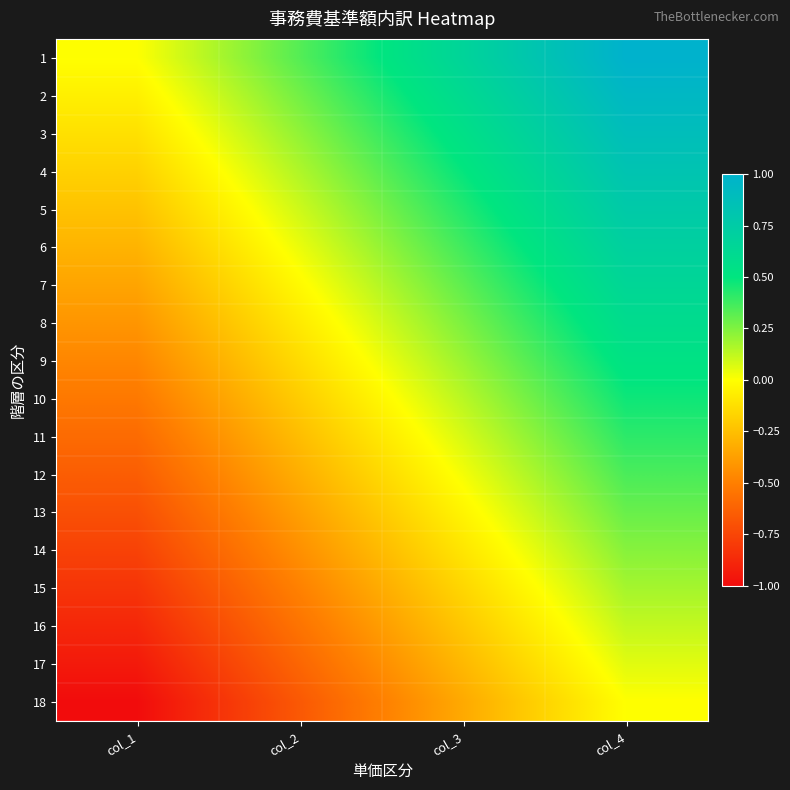

What is the maximum value shown in the chart?

1.0